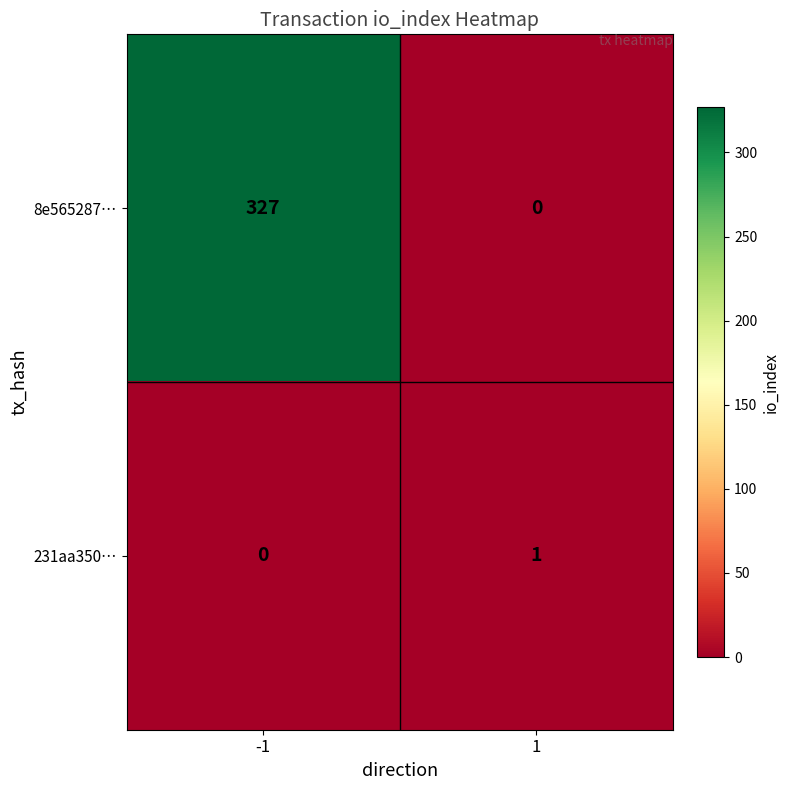

What is the sum of all 8e565287… values?

327